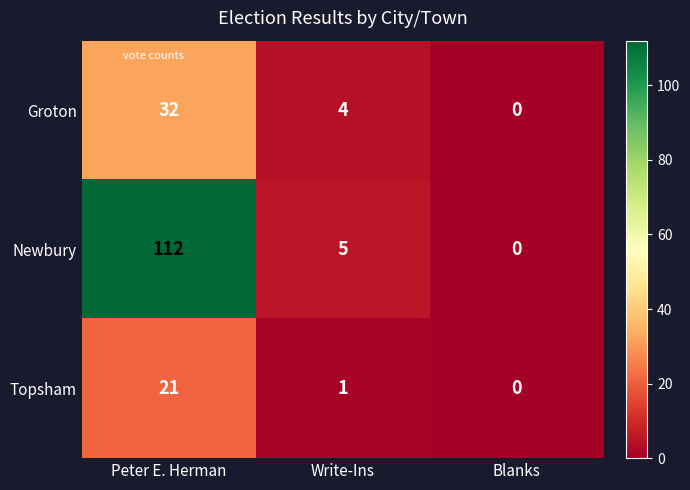

The value of Topsham at Blanks is -9. True or false?

False